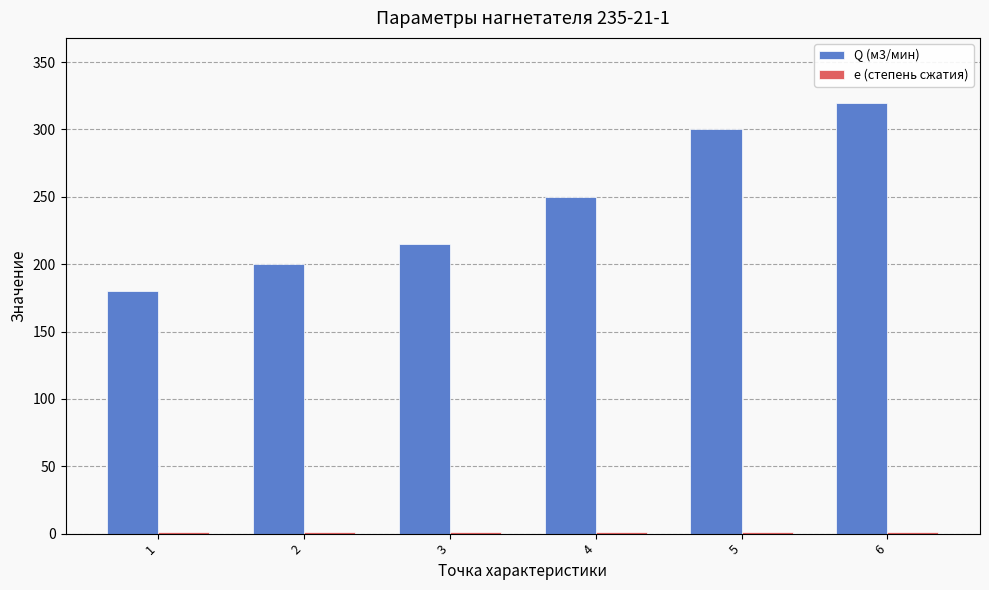

The value of Q (м3/мин) at 6 is 438.3. True or false?

False